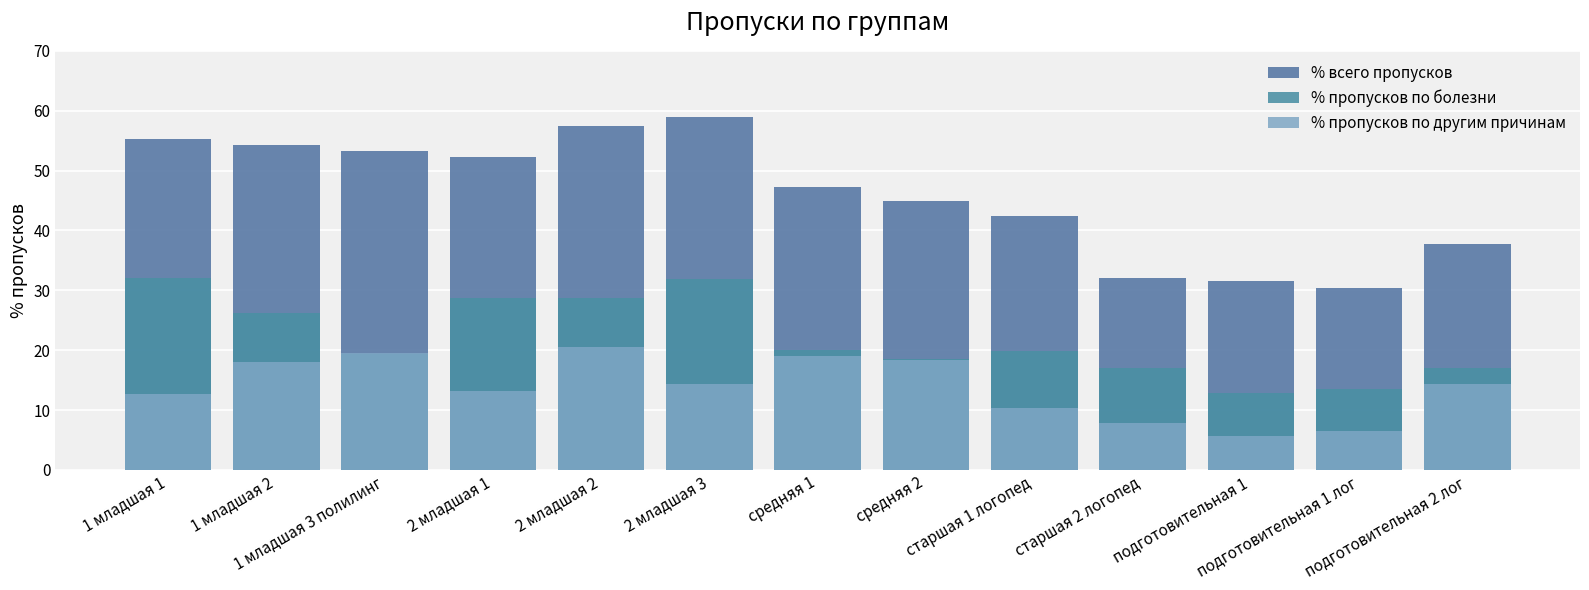

What is the label of the 8th bar from the left?

средняя 2